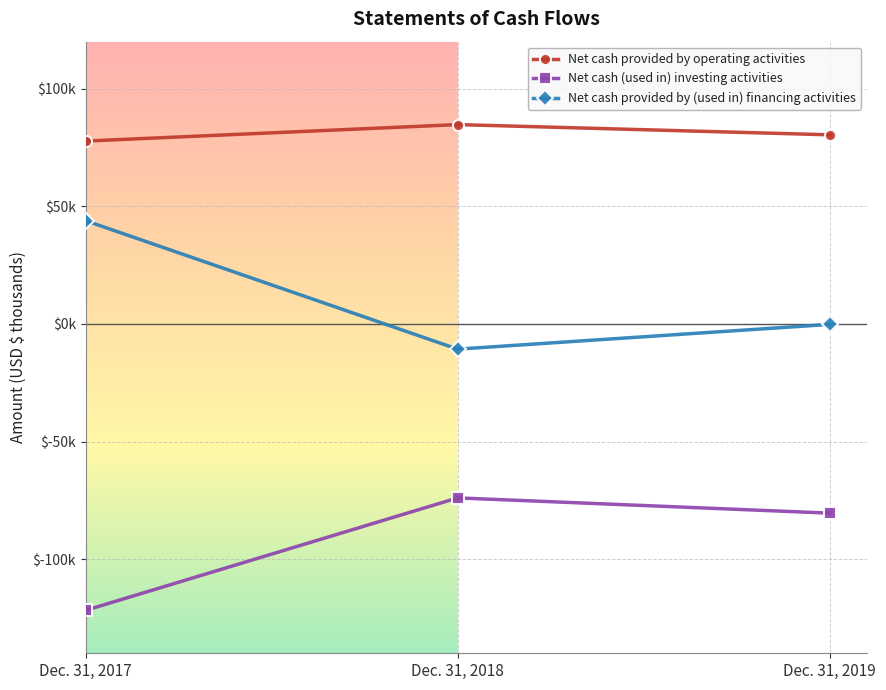

Is this an area chart (filled region under the line)?

No